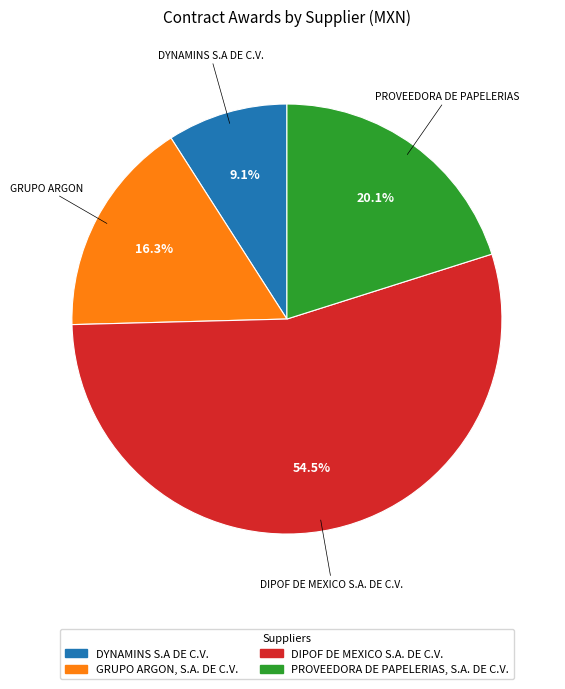

Is there any slice that represents more than half of the pie?

Yes